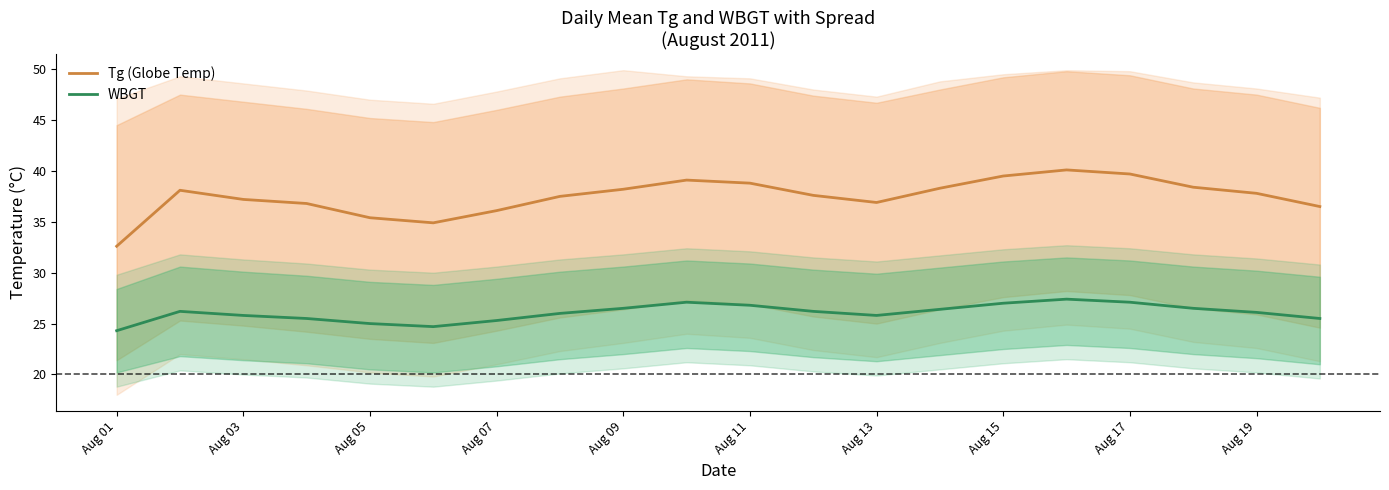

What is the greatest value displayed?

40.1